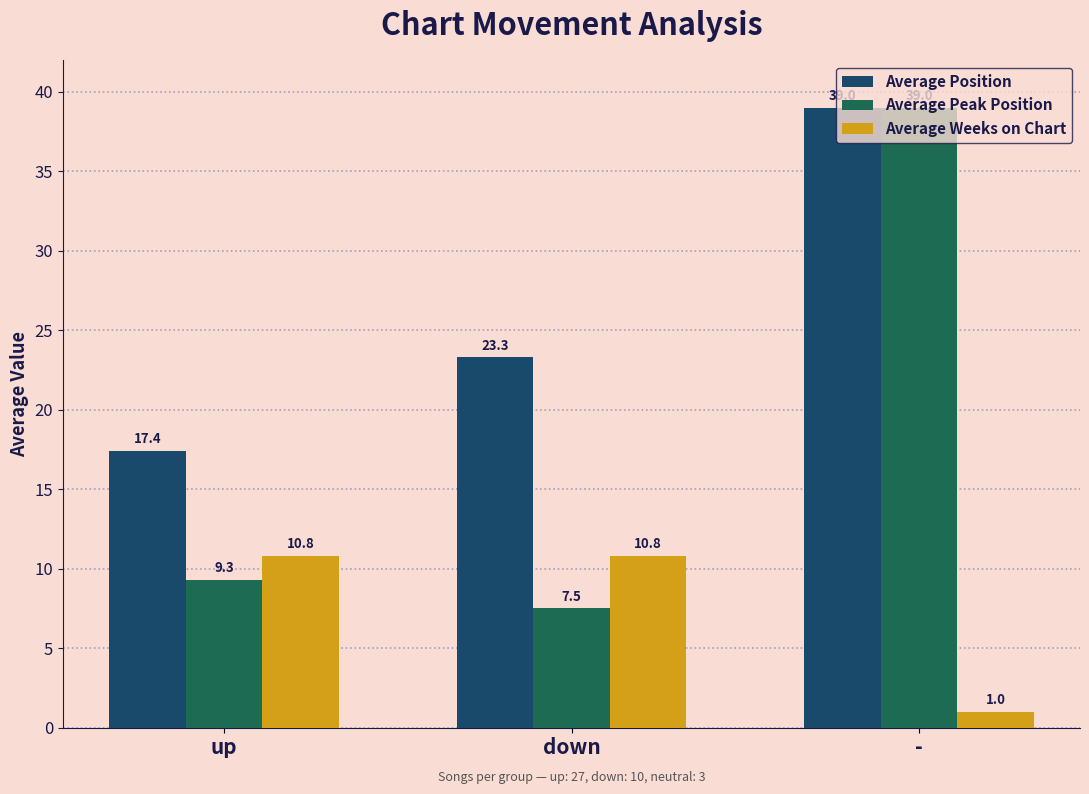

At up, list the series in order from smallest to largest.

Average Peak Position, Average Weeks on Chart, Average Position